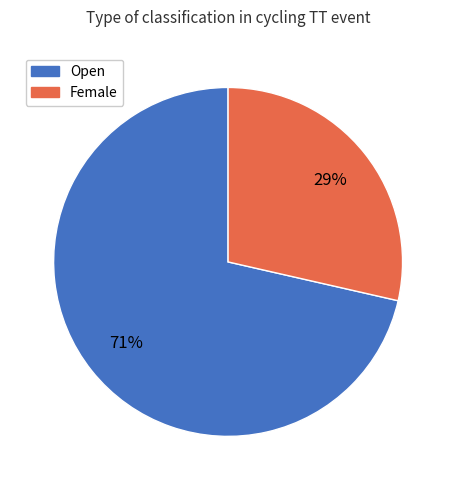

Which has a higher value, Female or Open?

Open